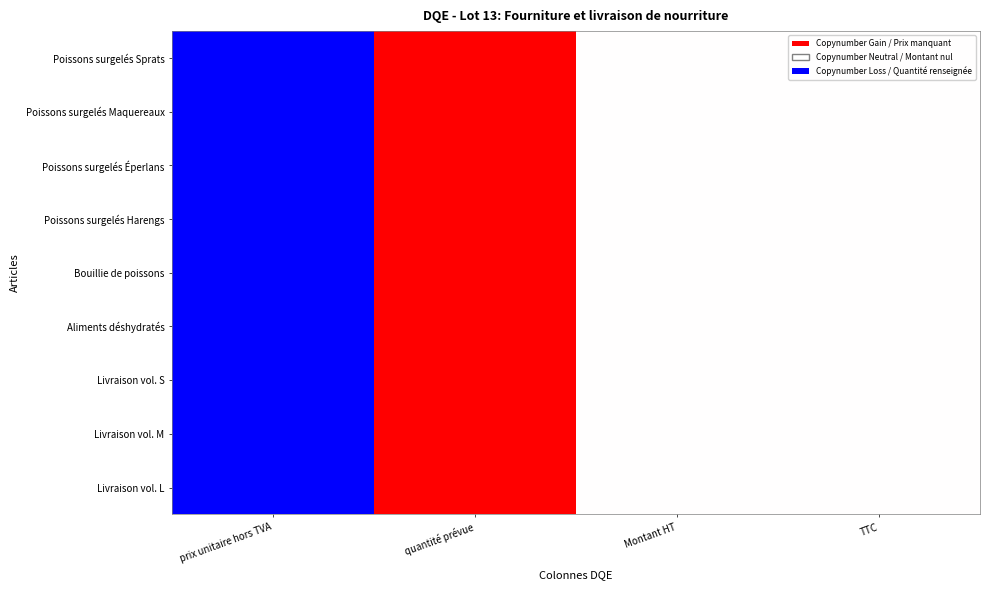

Reading right to left, extract all data points from this chart.

Poissons surgelés Sprats: TTC=0	Montant HT=0	quantité prévue=1	prix unitaire hors TVA=-1
Poissons surgelés Maquereaux: TTC=0	Montant HT=0	quantité prévue=1	prix unitaire hors TVA=-1
Poissons surgelés Éperlans: TTC=0	Montant HT=0	quantité prévue=1	prix unitaire hors TVA=-1
Poissons surgelés Harengs: TTC=0	Montant HT=0	quantité prévue=1	prix unitaire hors TVA=-1
Bouillie de poissons: TTC=0	Montant HT=0	quantité prévue=1	prix unitaire hors TVA=-1
Aliments déshydratés: TTC=0	Montant HT=0	quantité prévue=1	prix unitaire hors TVA=-1
Livraison vol. S: TTC=0	Montant HT=0	quantité prévue=1	prix unitaire hors TVA=-1
Livraison vol. M: TTC=0	Montant HT=0	quantité prévue=1	prix unitaire hors TVA=-1
Livraison vol. L: TTC=0	Montant HT=0	quantité prévue=1	prix unitaire hors TVA=-1